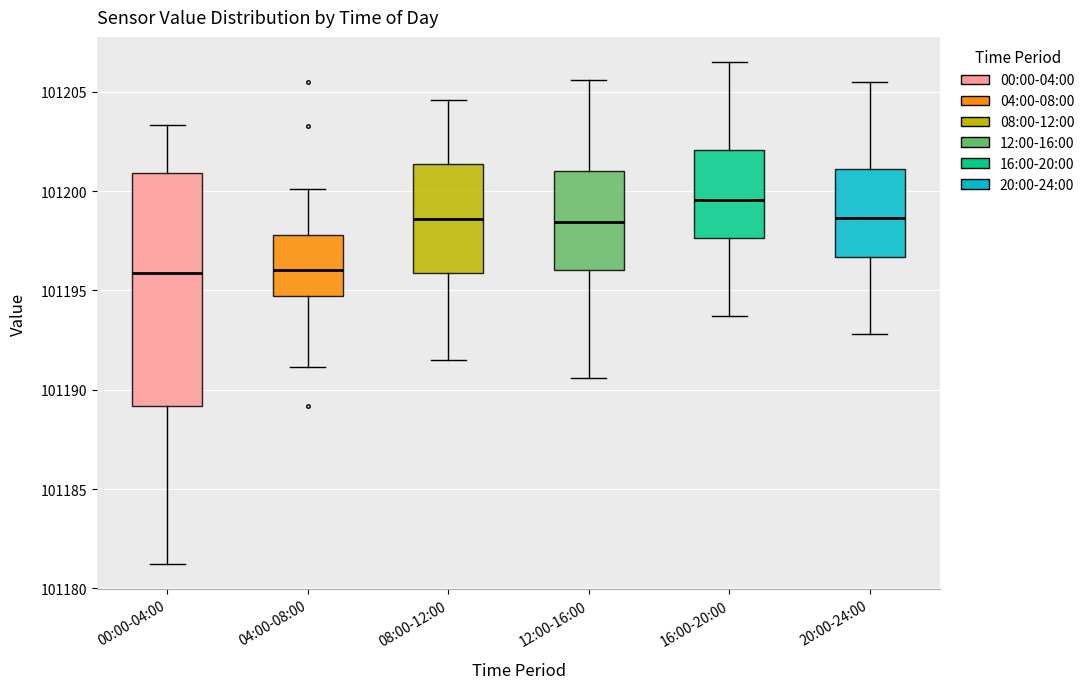

Where is the upper edge of the box for 20:00-24:00 on the y-axis? The values are not printed on the chart, so give them approximately, as read against the axis.

101201.0